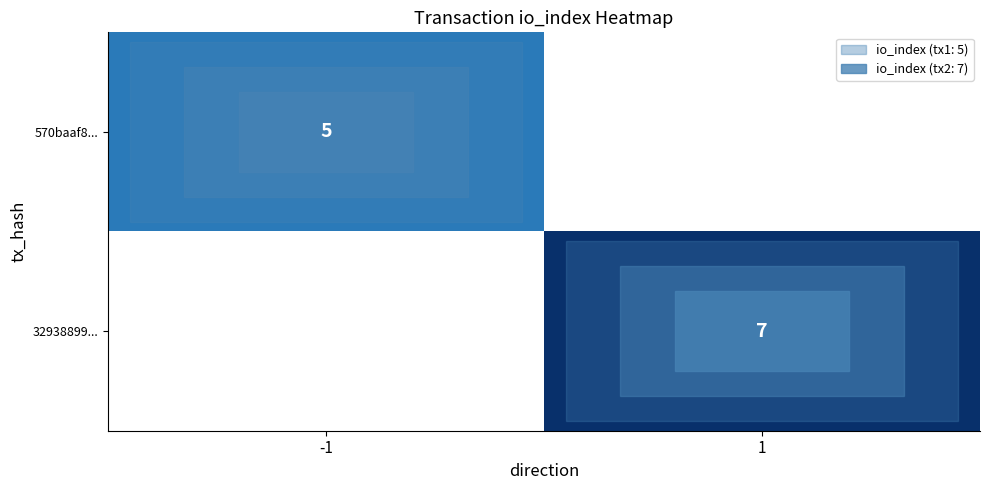

The value of 570baaf8... at -1 is 5. True or false?

True